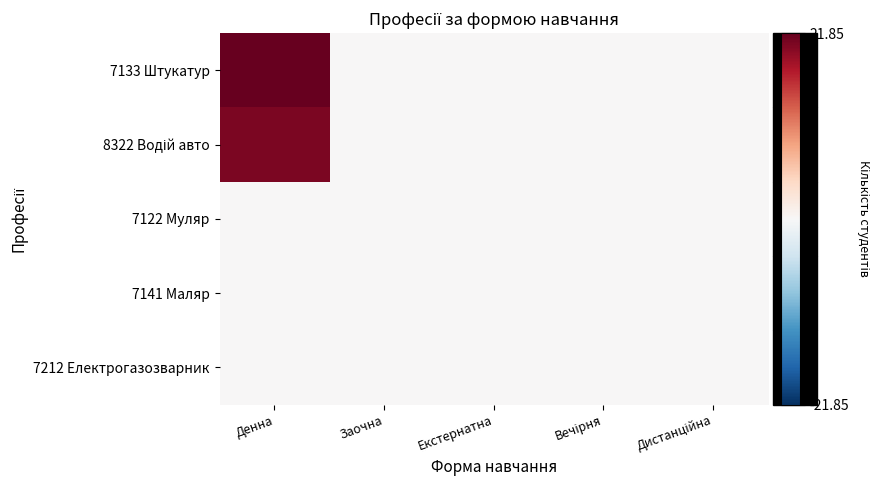

Which series changed the most between Екстернатна and Вечірня?

7133 Штукатур